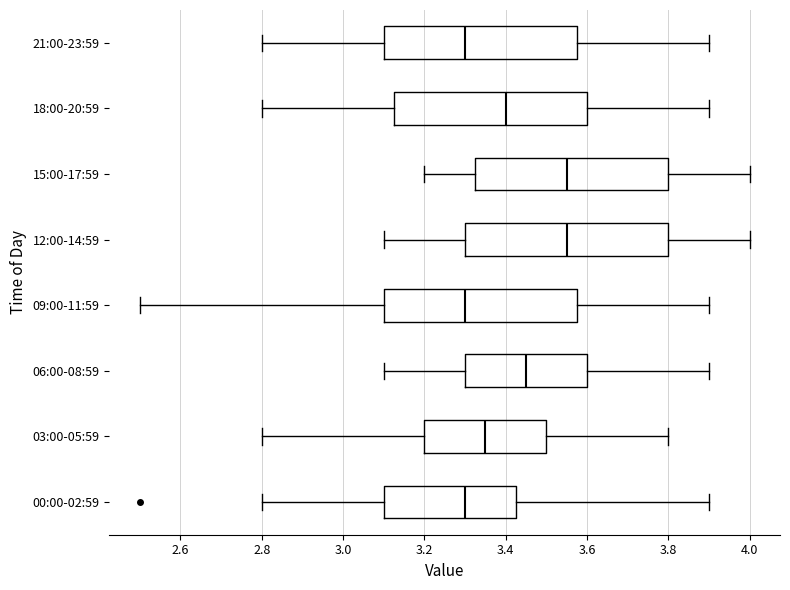

Where does the left whisker of the box for 15:00-17:59 end on the x-axis? The values are not printed on the chart, so give them approximately, as read against the axis.

3.20